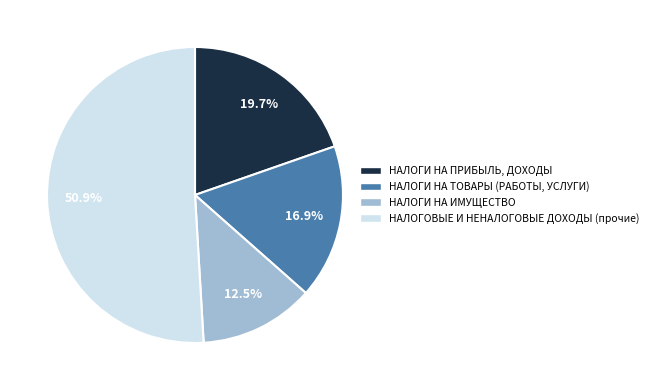

Is there any slice that represents more than half of the pie?

Yes